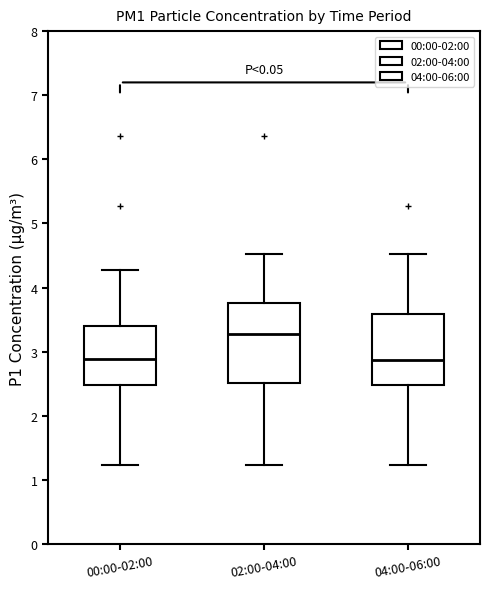

Reading left to right, transcribe this box plot: for each box, give where its median line is, the range the box spans, and where its two whiskers end, as read against the y-axis. The values are not printed on the chart, so give them approximately, as read against the axis.

00:00-02:00: median 2.9, box 2.5 to 3.4, whiskers 1.2 to 4.3
02:00-04:00: median 3.3, box 2.5 to 3.8, whiskers 1.2 to 4.5
04:00-06:00: median 2.9, box 2.5 to 3.6, whiskers 1.2 to 4.5